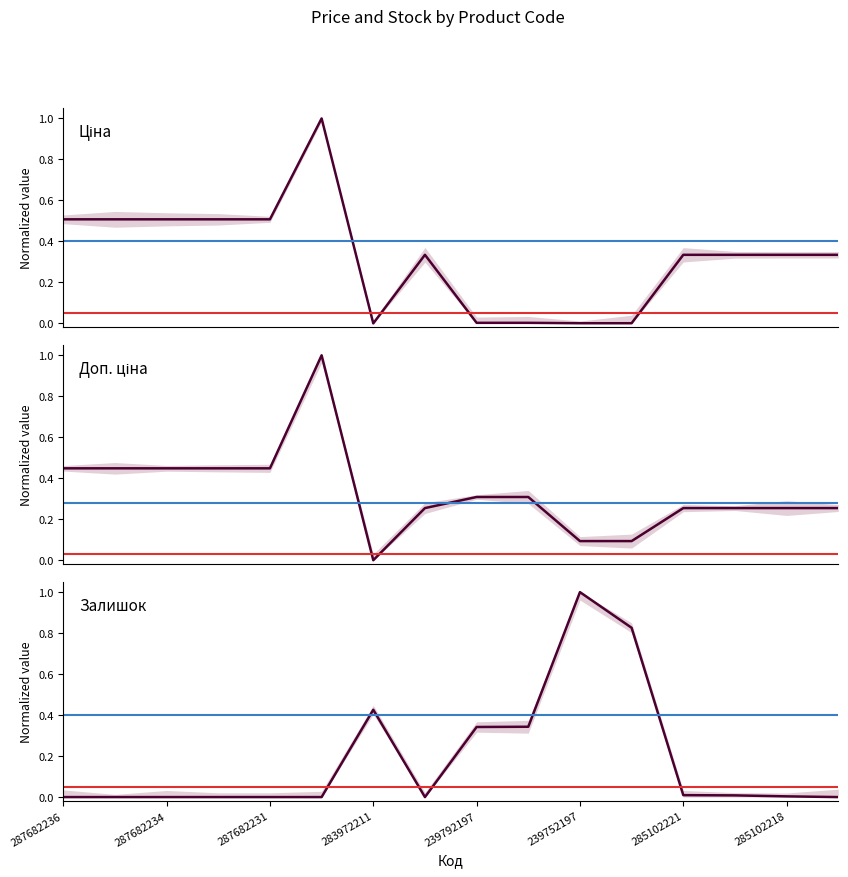

List the series in order of their peak value, highest first.

Ціна, Доп. ціна, Залишок